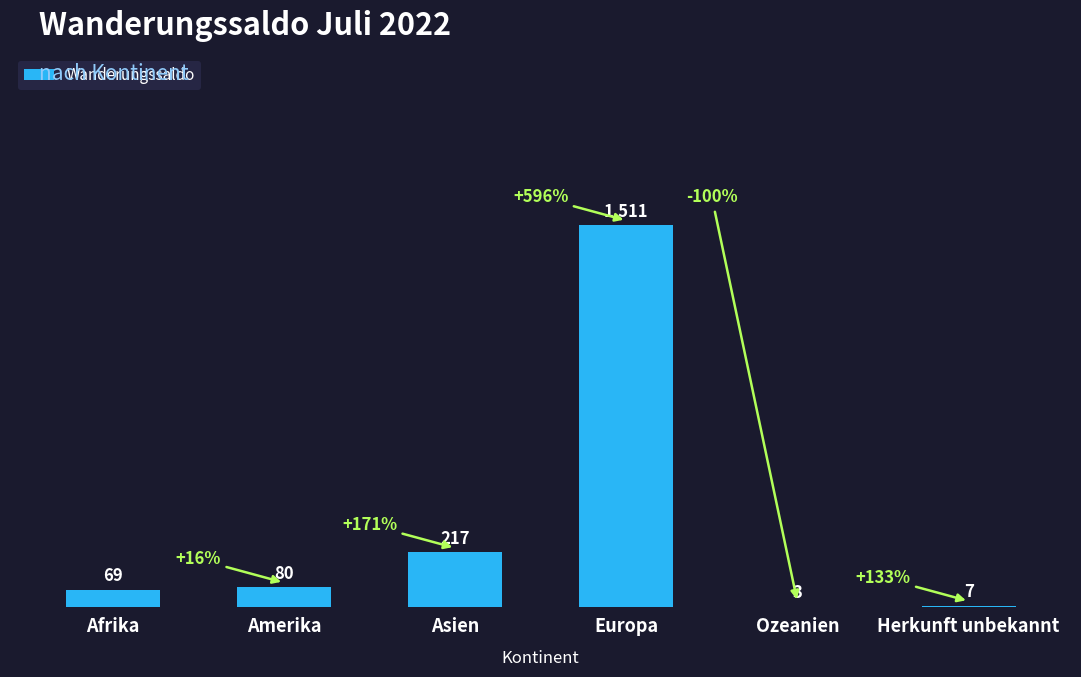

True or false: the data shows 114 at Asien.

False